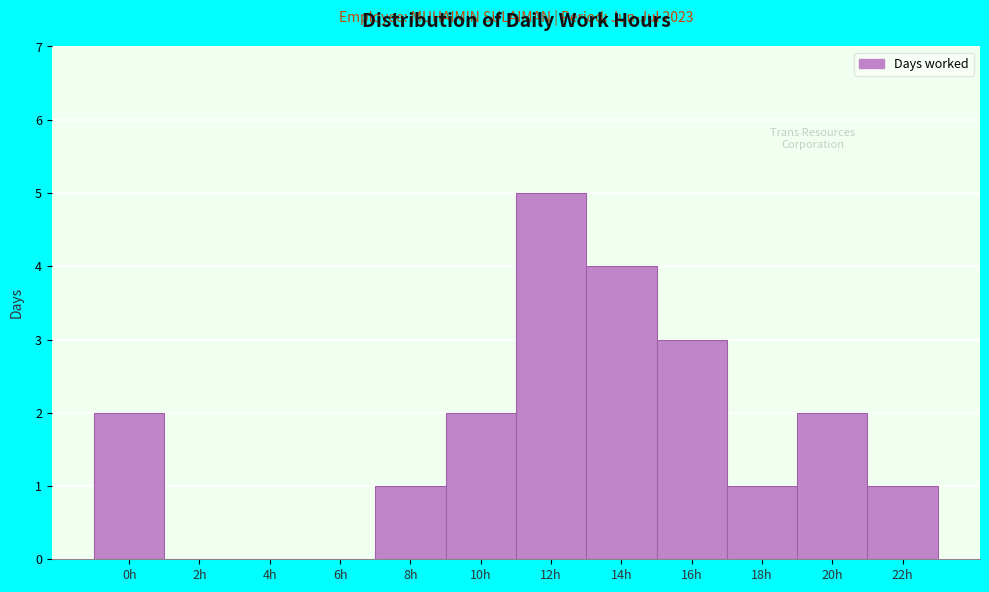

Reading left to right, list all the values displayed in this chart.

0h=2	2h=0	4h=0	6h=0	8h=1	10h=2	12h=5	14h=4	16h=3	18h=1	20h=2	22h=1